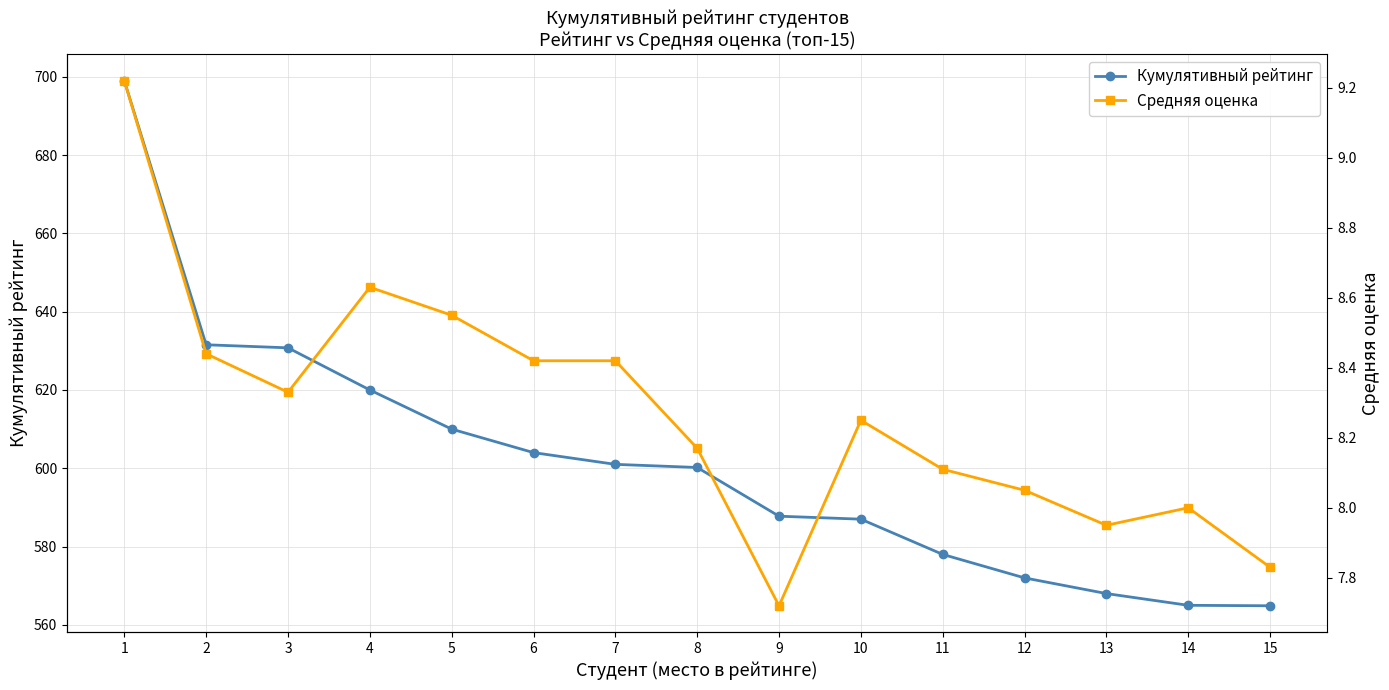

At which category does the chart reach its peak across all series?

1